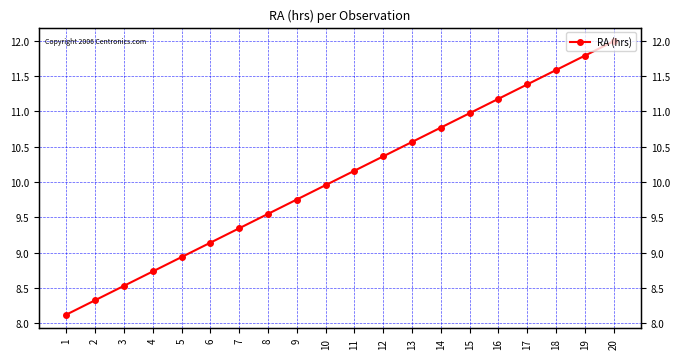

What is the value of the 3rd point from the left?

8.5